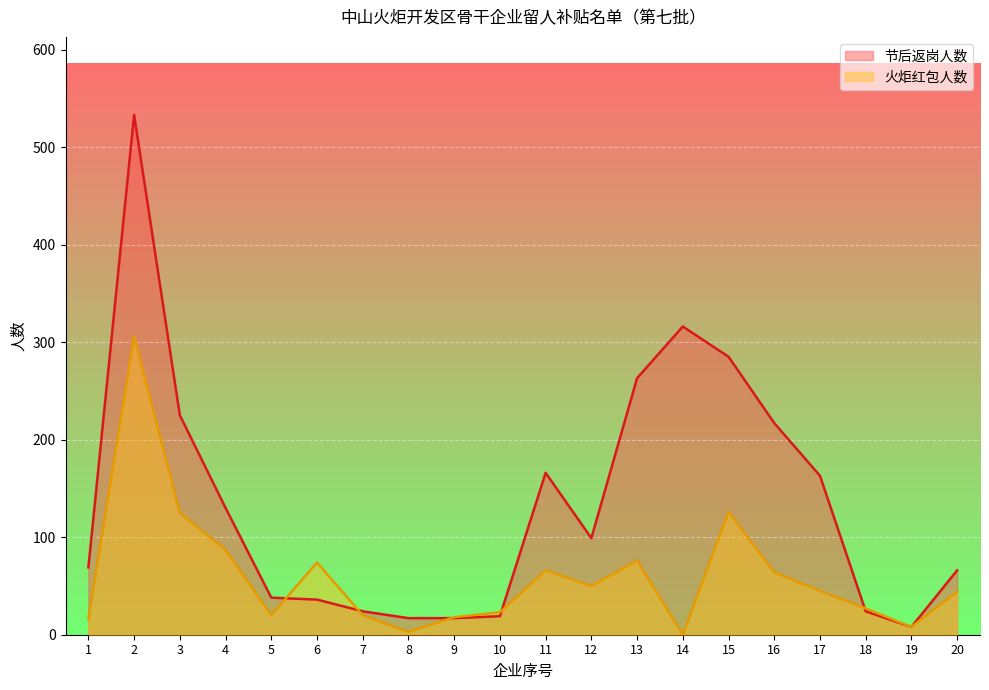

Which series has the largest total across all categories?

节后返岗人数